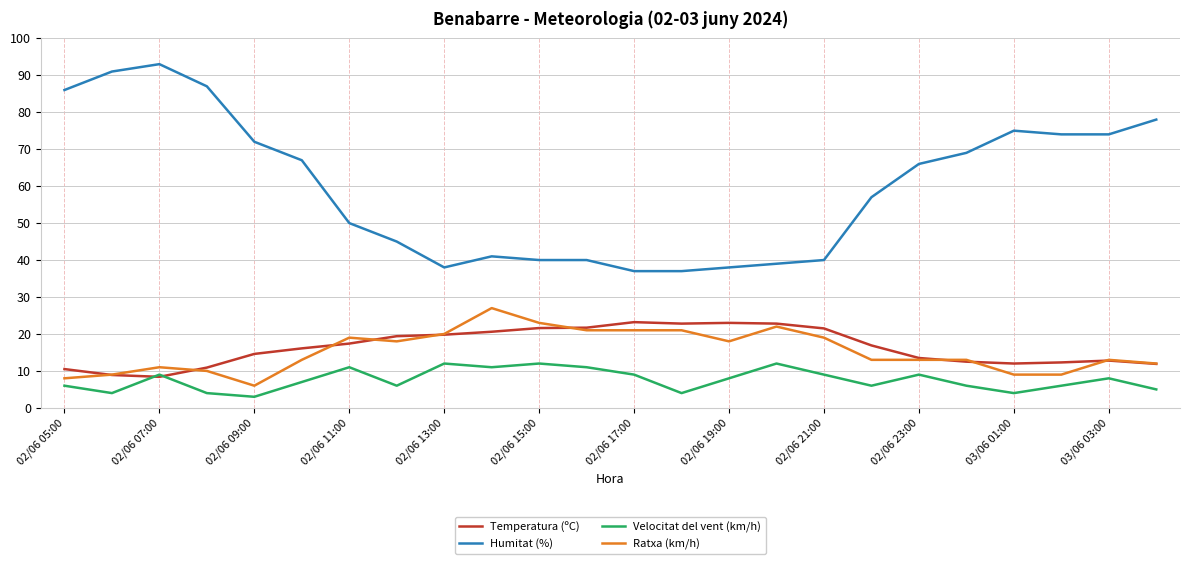

What is the sum of all Velocitat del vent (km/h) values?

182.0